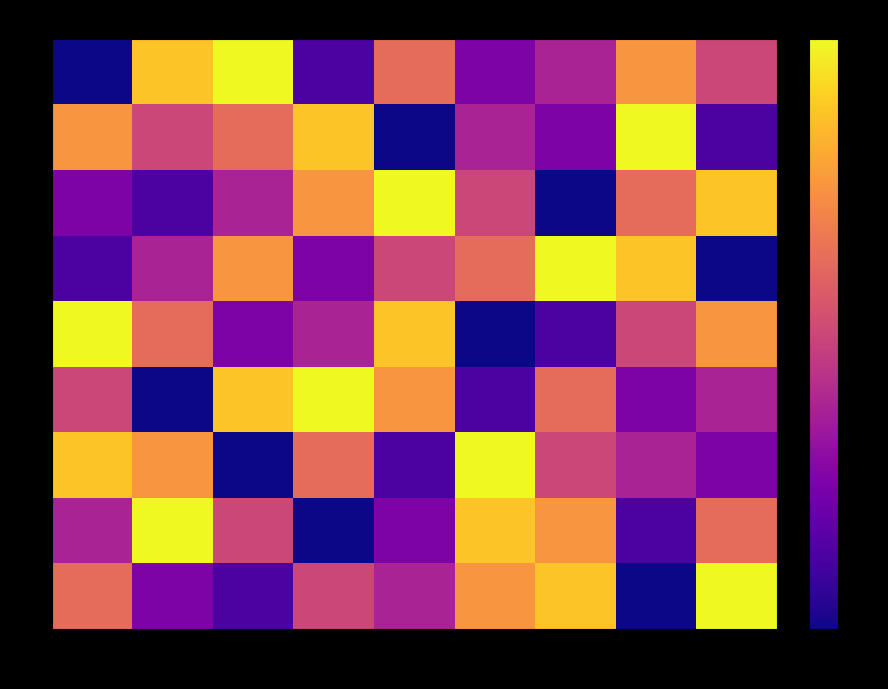

At 9, list the series in order from smallest to largest.

4, 2, 7, 6, 1, 8, 5, 3, 9